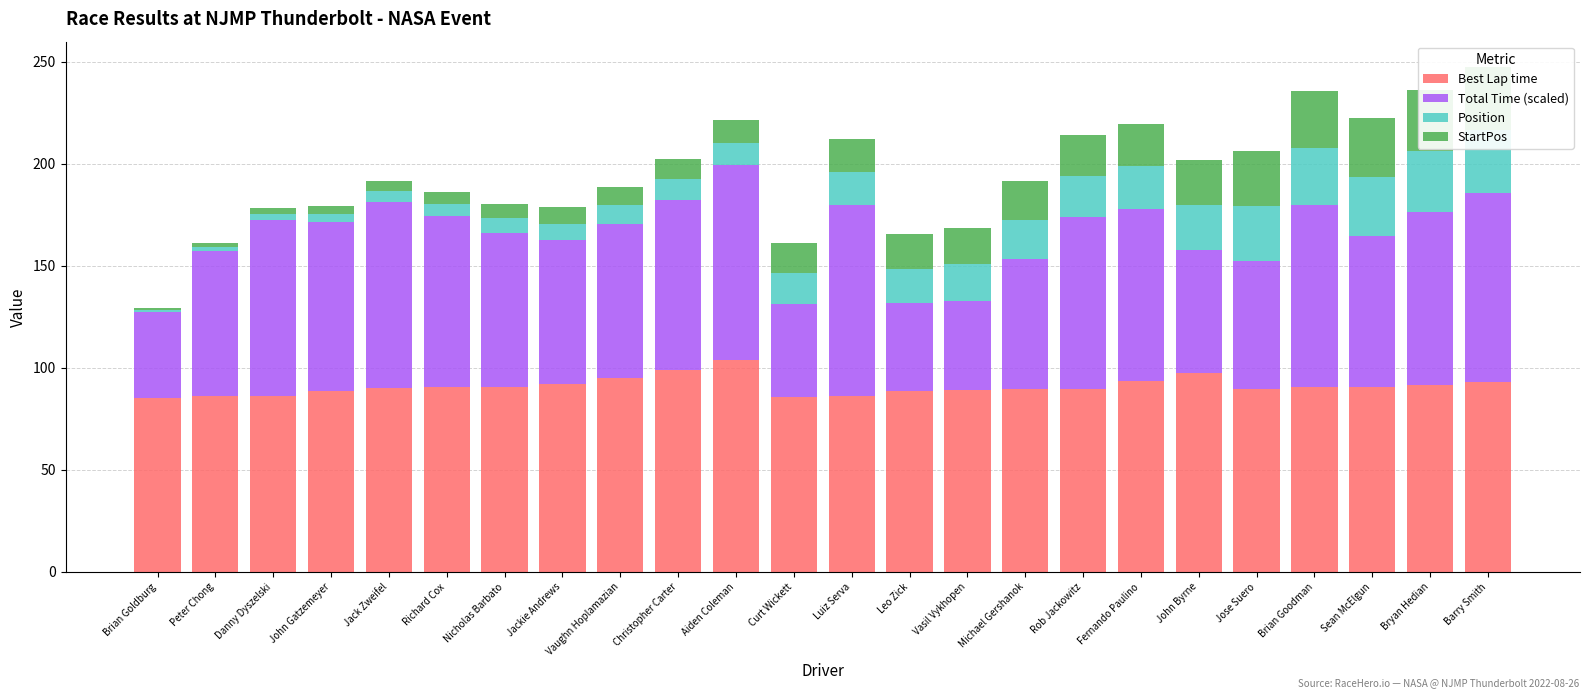

How many data points in Total Time (scaled) are above 82?

12